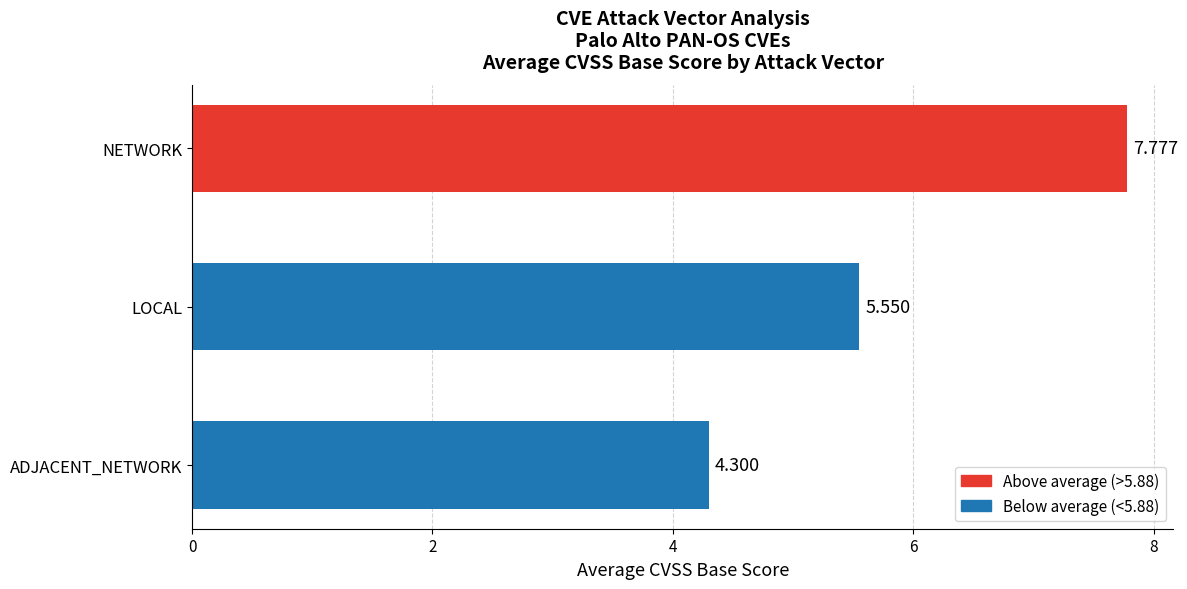

How many data points are less than 5?

1